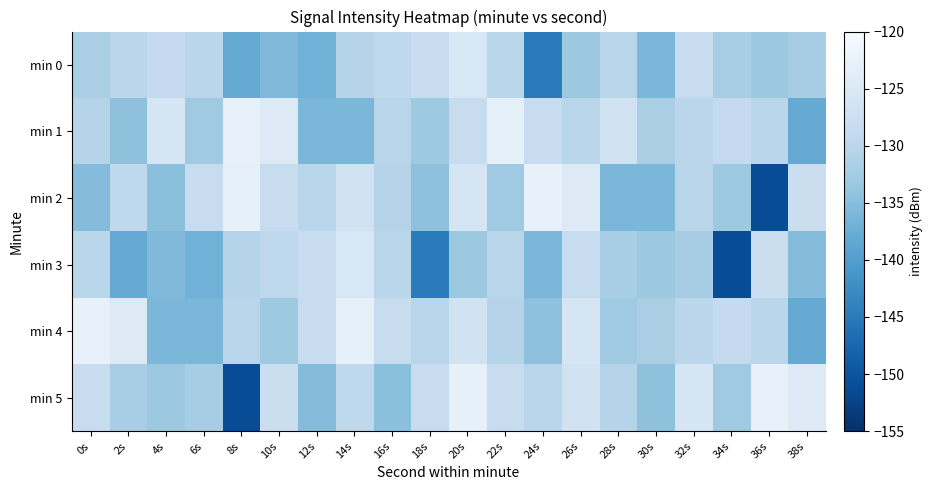

Between 6s and 10s, which is larger?

6s